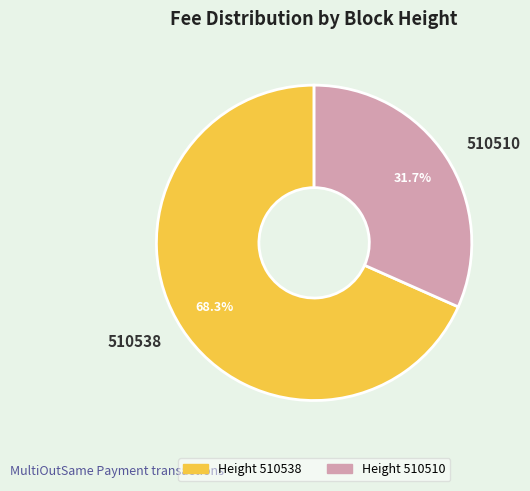

Is it true that 510538 is 81% of the pie?

False